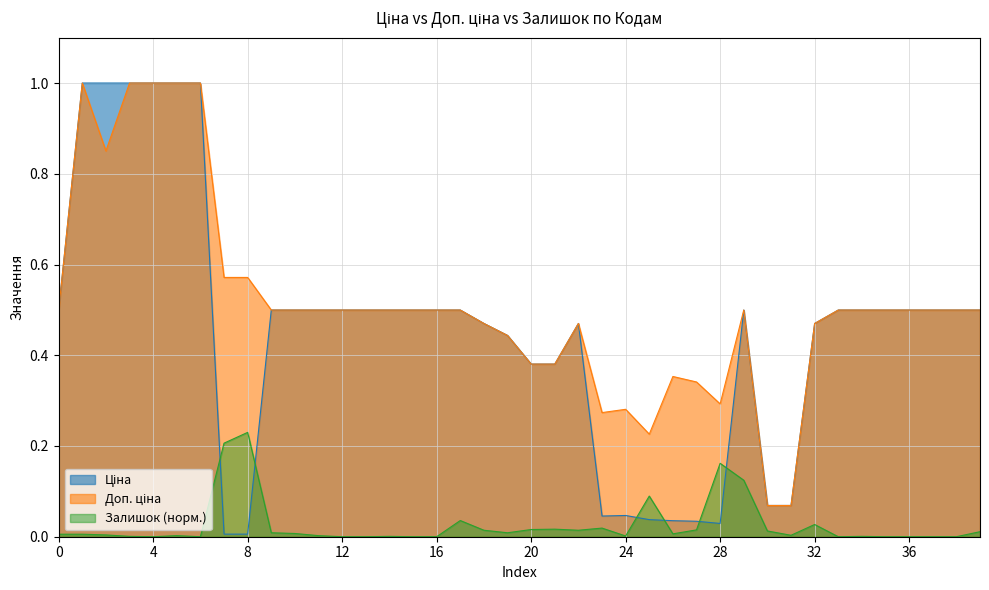

What is the greatest value displayed?

1.0